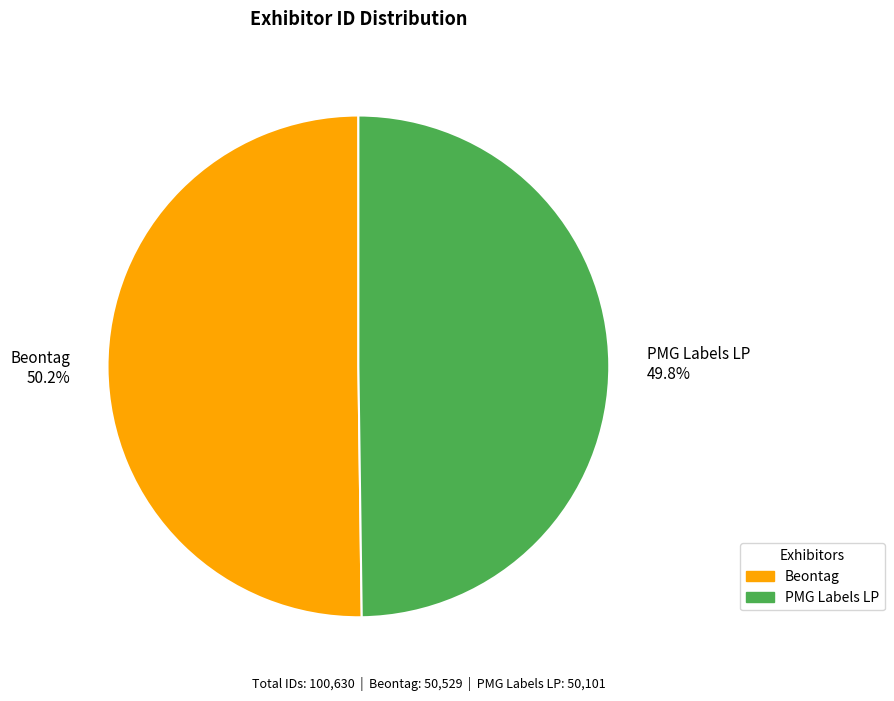

To the nearest percent, what portion does PMG Labels LP represent?

50%